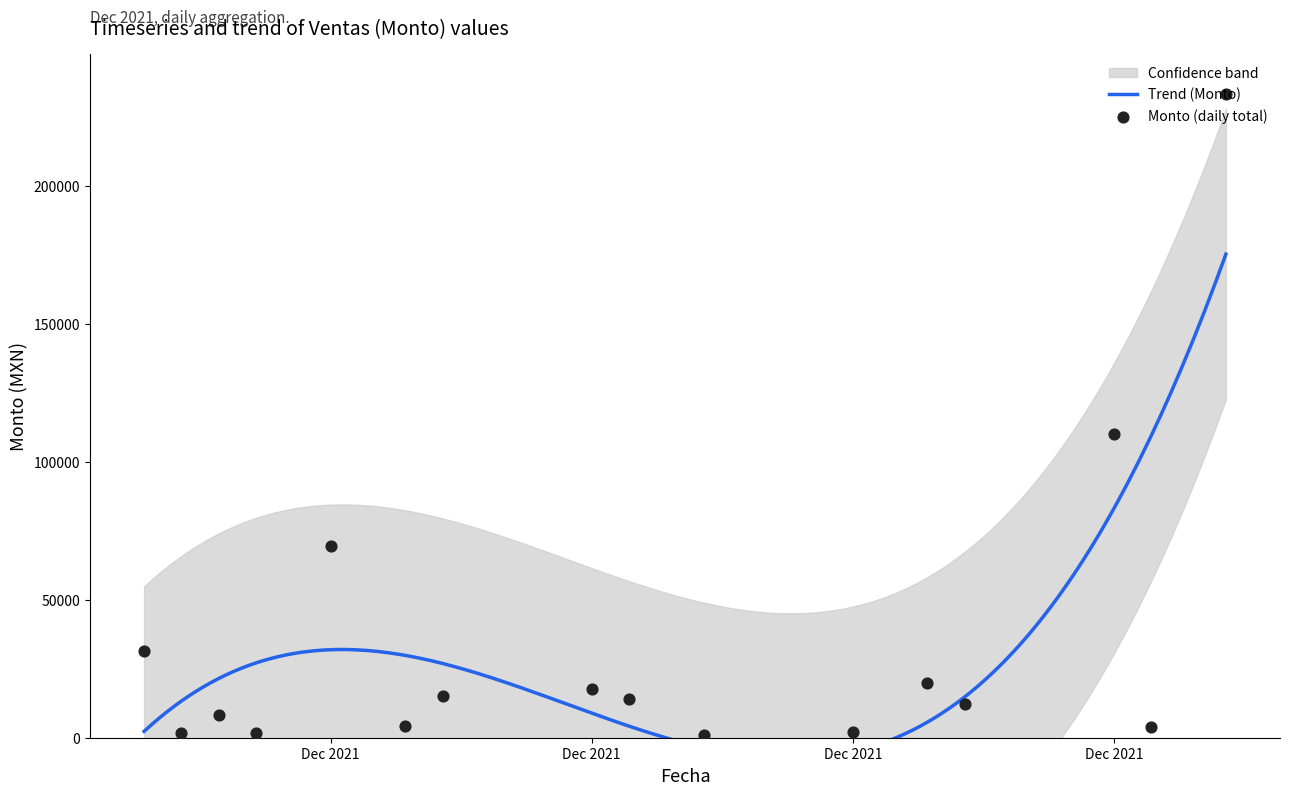

Which series contains the highest Y value?

Monto